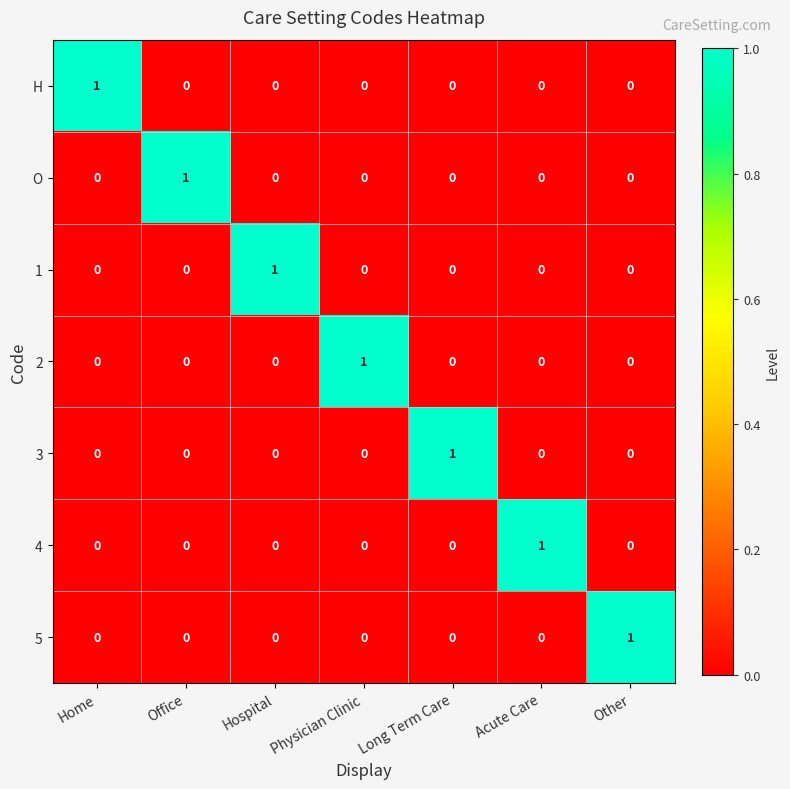

How many 2 values are between 0 and 1?

7